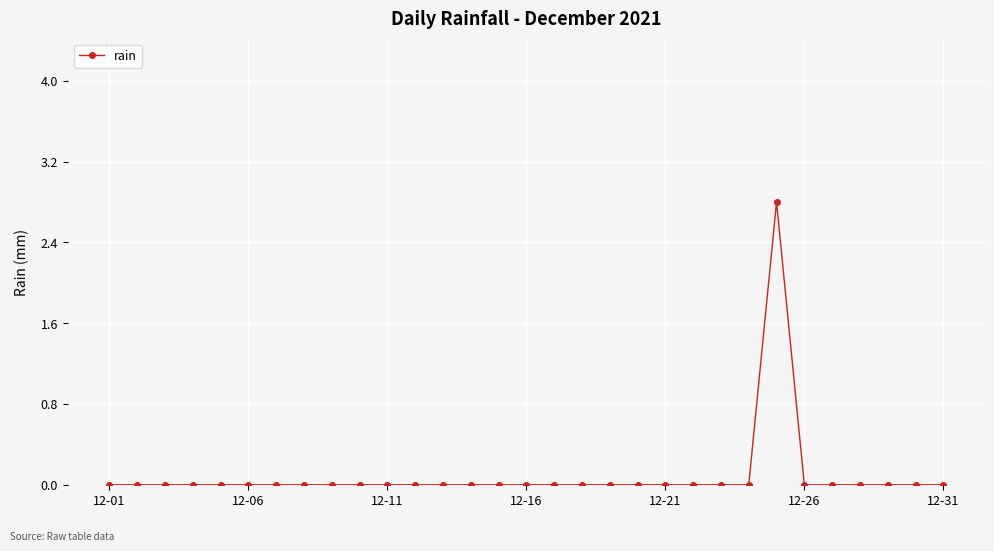

Reading right to left, extract all data points from this chart.

0.0	0.0	0.0	0.0	0.0	0.0	2.8	0.0	0.0	0.0	0.0	0.0	0.0	0.0	0.0	0.0	0.0	0.0	0.0	0.0	0.0	0.0	0.0	0.0	0.0	0.0	0.0	0.0	0.0	0.0	0.0